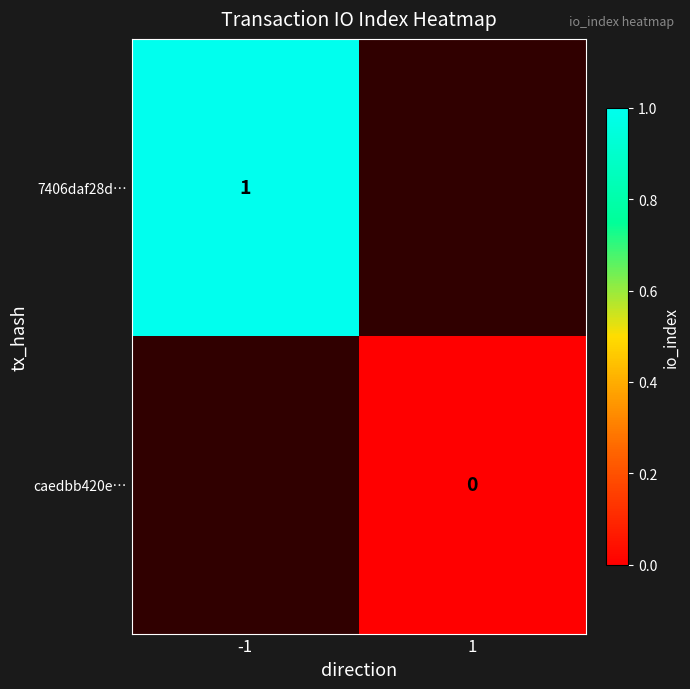

True or false: 7406daf28d… has a value of 1 at -1.

True